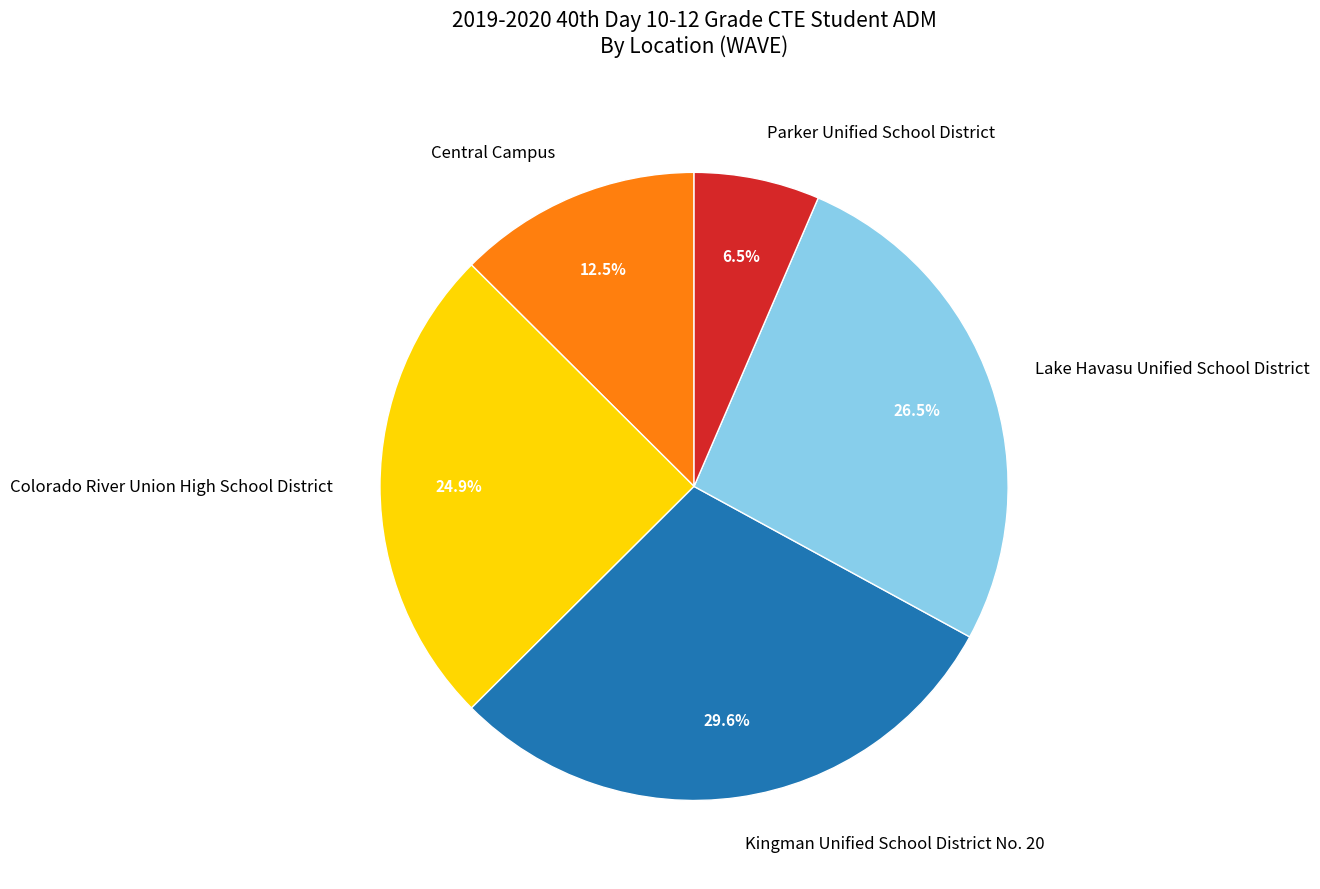

What is the largest slice in the pie chart?

Kingman Unified School District No. 20